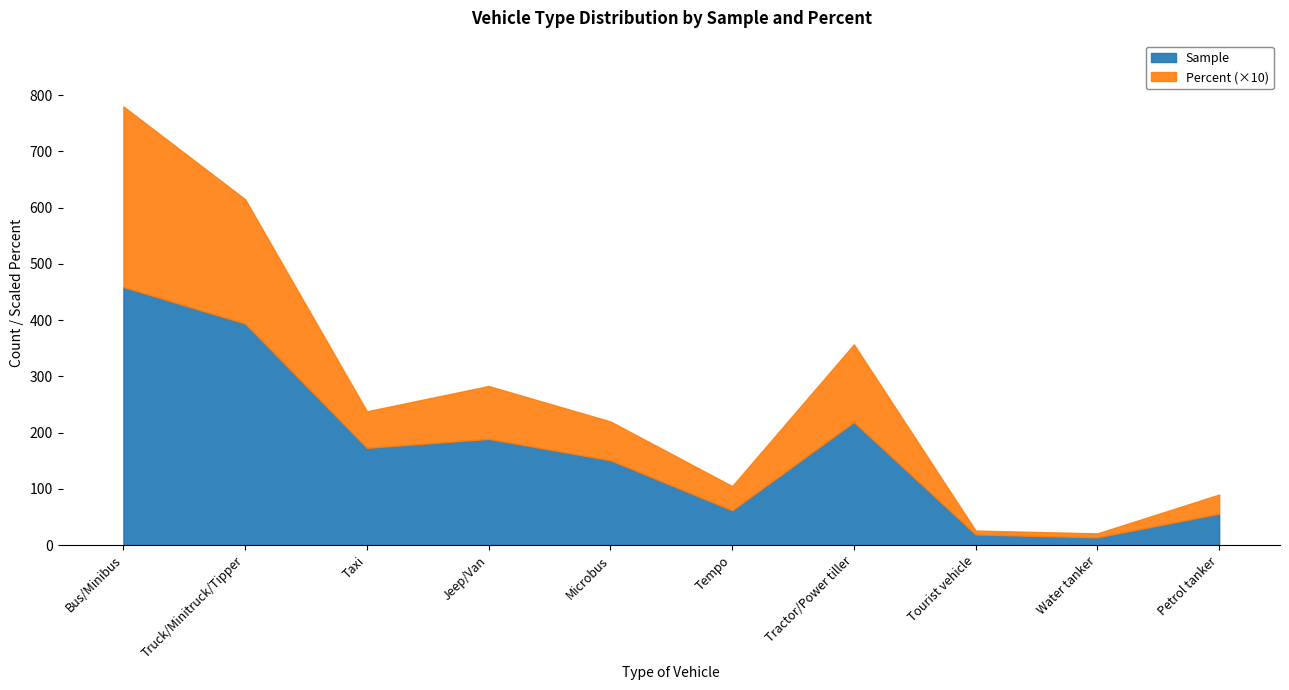

Which category has the lowest value across all series?

Tourist vehicle